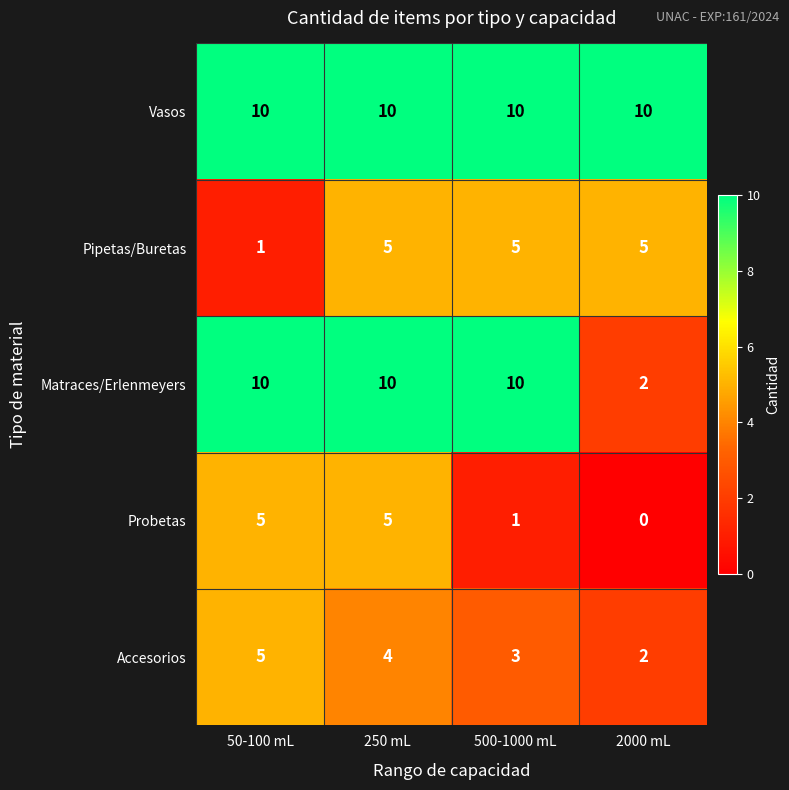

Which series has the widest spread of values?

Matraces/Erlenmeyers